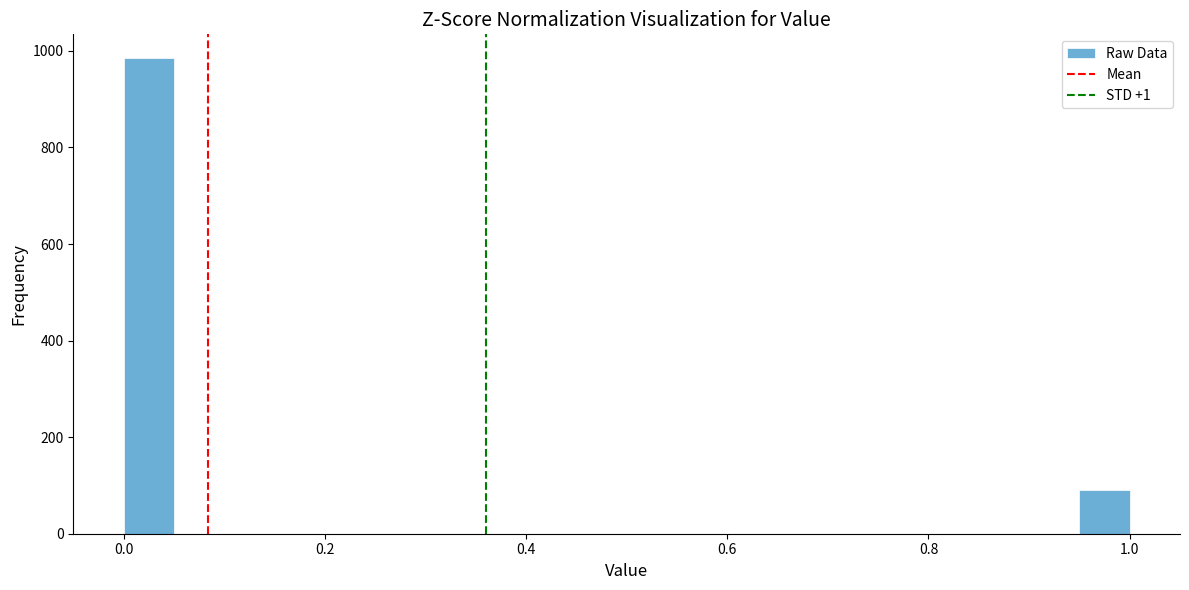

Around what value on the x-axis is the tallest bar? Give the approximate position of its centre, as read against the axis.

0.02